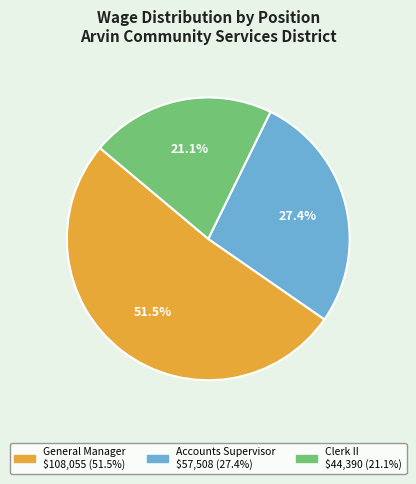

Is the sum of General Manager and Accounts Supervisor greater than half?

Yes